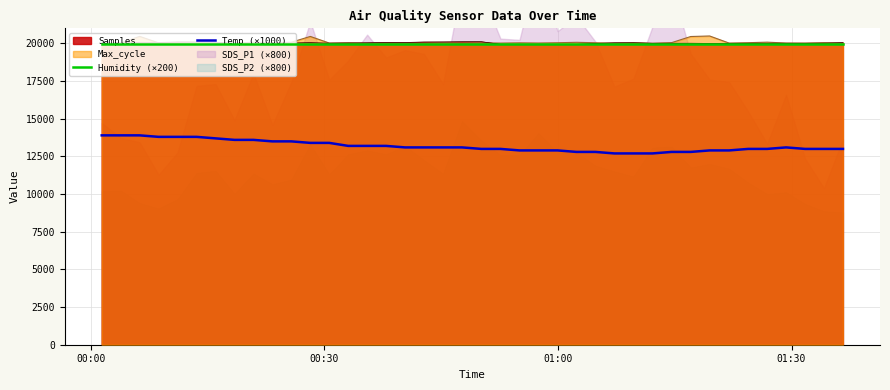

What is the lowest value of the Samples series?

19934.3